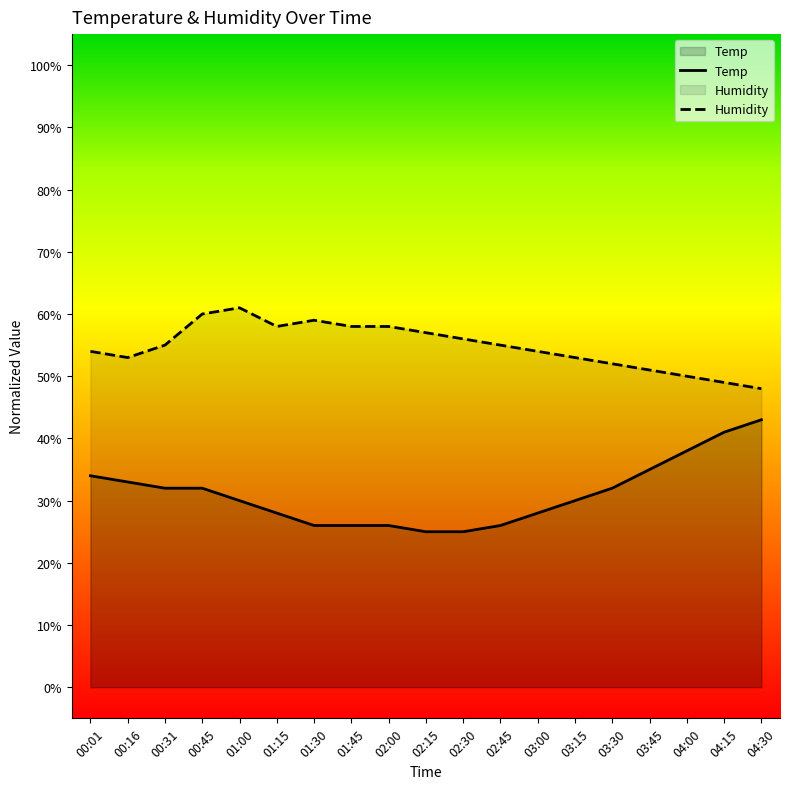

Which label corresponds to the smallest value in the chart?

02:15